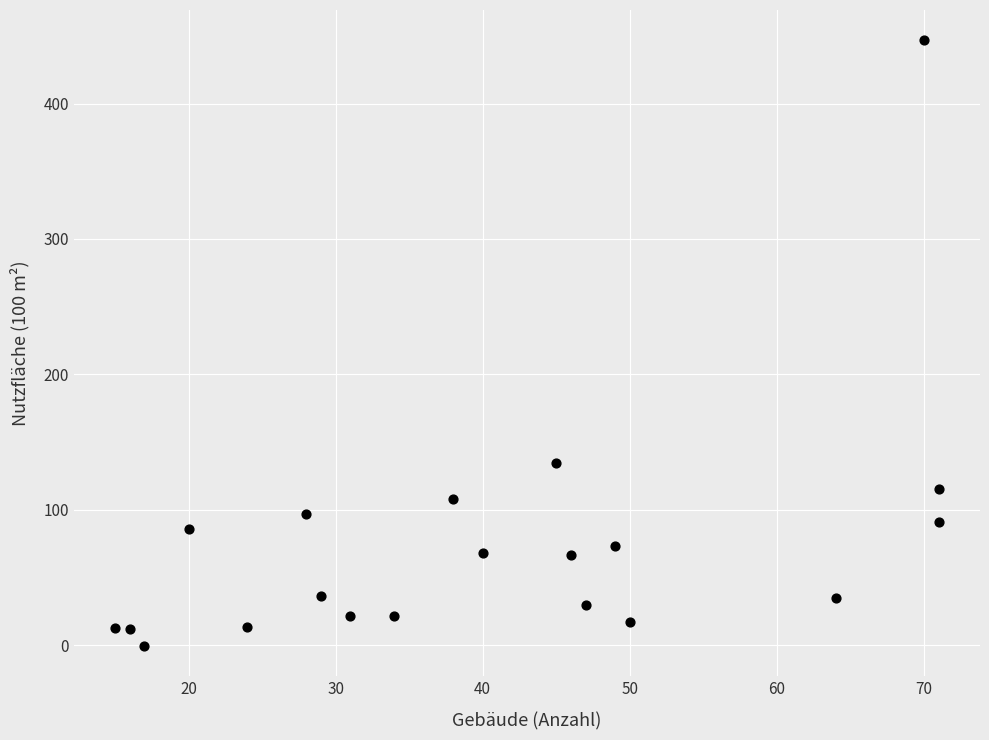

What is the range of X values (max minus min)?

56.0